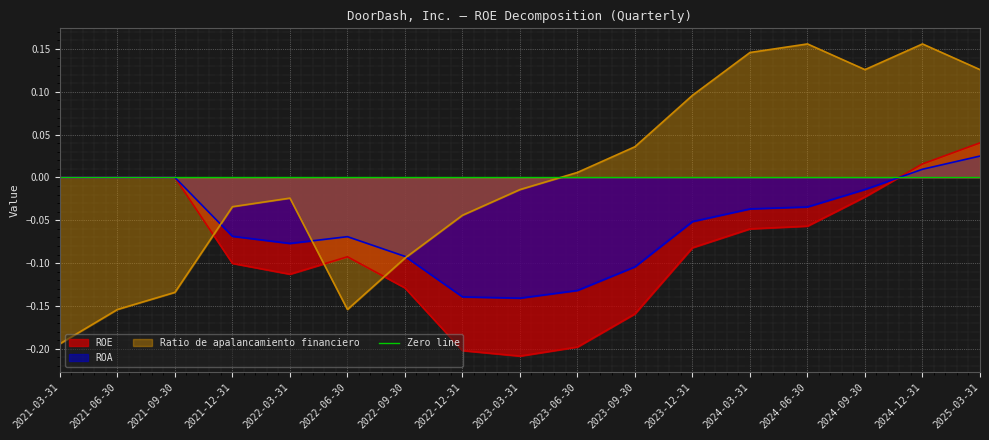

The Ratio de apalancamiento financiero series shows 0.1 at 2025-03-31. True or false?

True